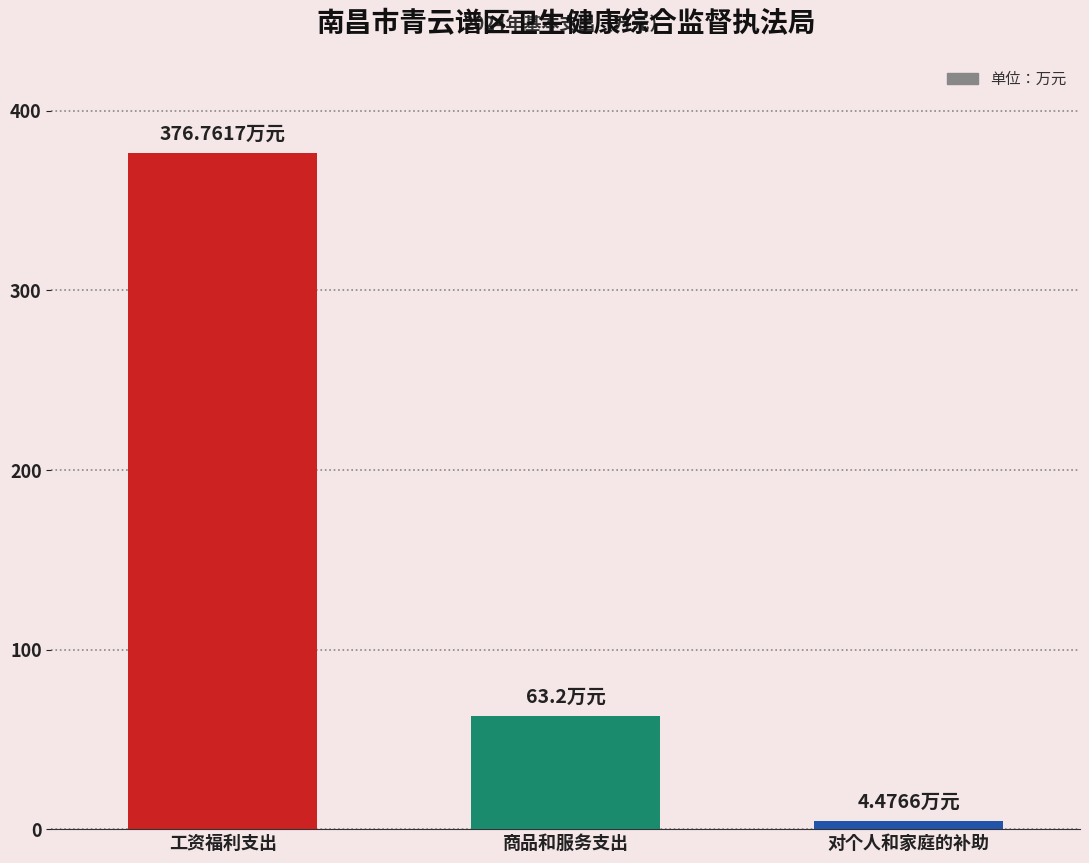

What is the difference between the maximum and minimum values?

372.3